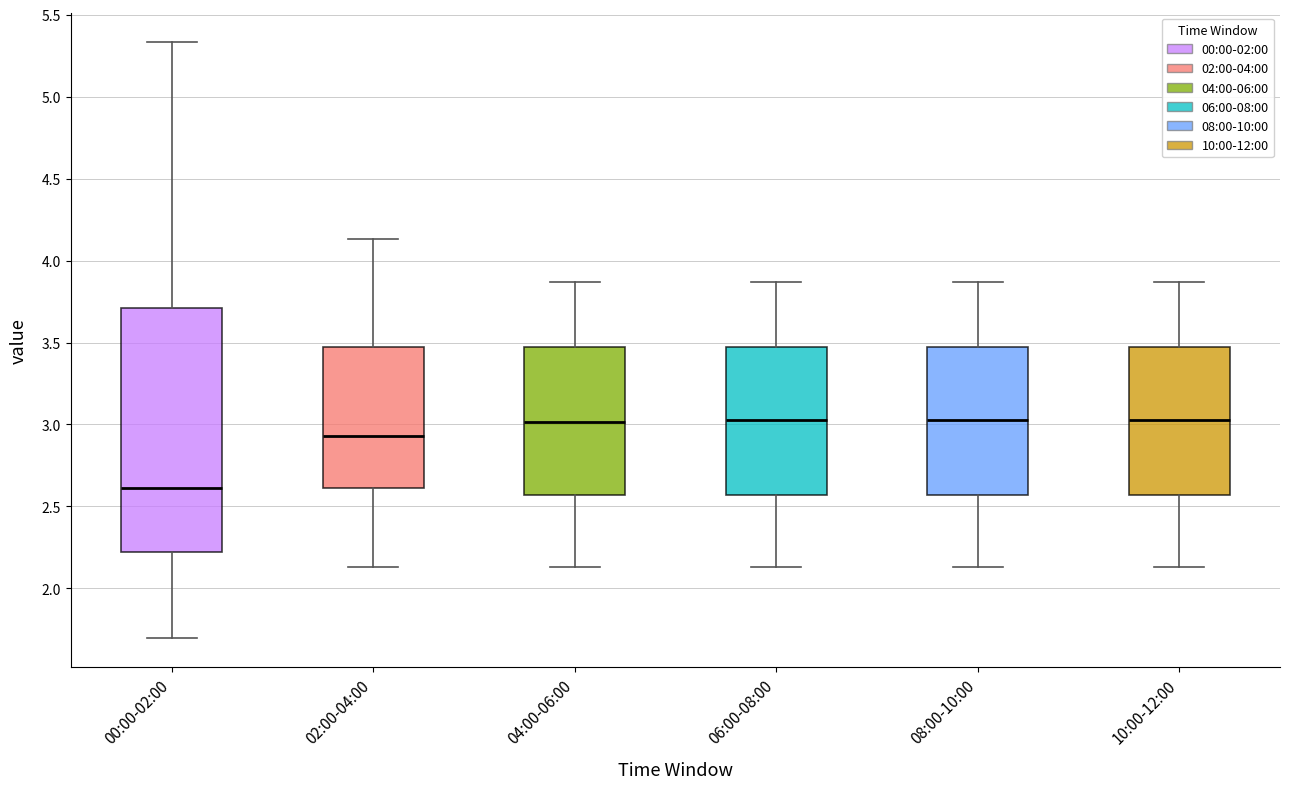

Which box's median line is the lowest?

00:00-02:00